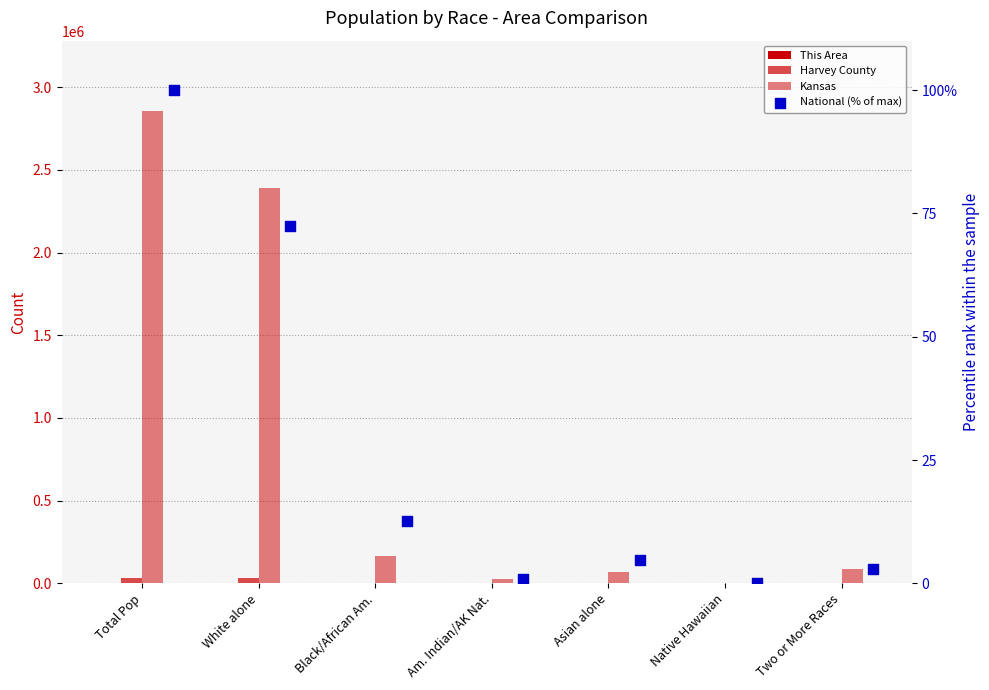

Is the value of Harvey County at Total Pop greater than the value of Kansas at Black/African Am.?

No